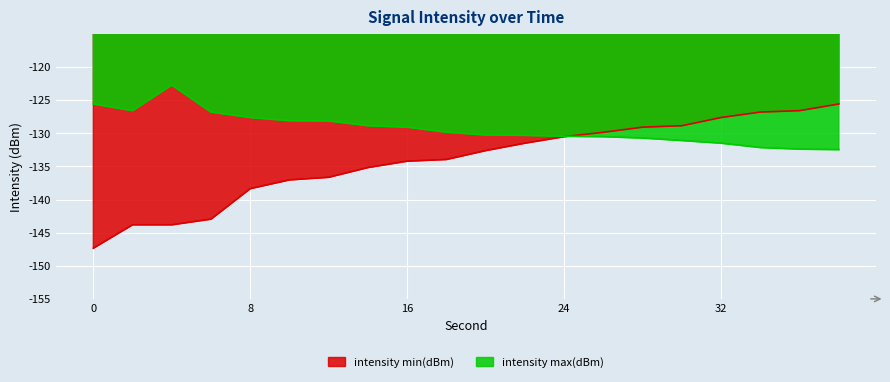

Which has a higher value, 38 or 30?

38